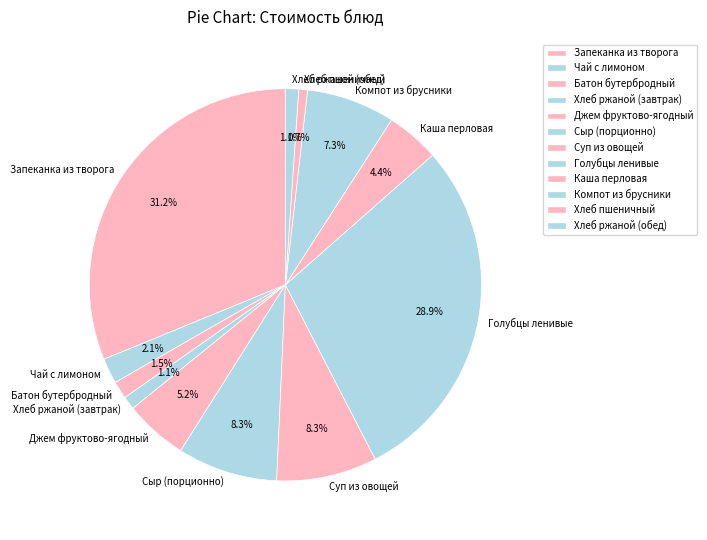

Does Сыр (порционно) account for over 50% of the chart?

No